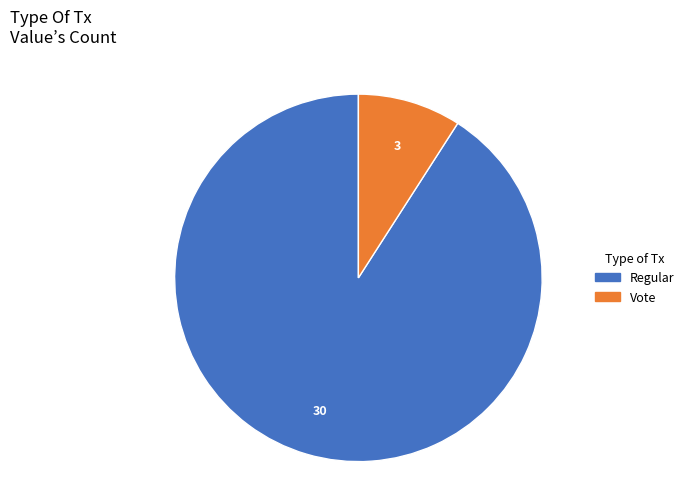

Rank the categories by value from lowest to highest.

Vote, Regular